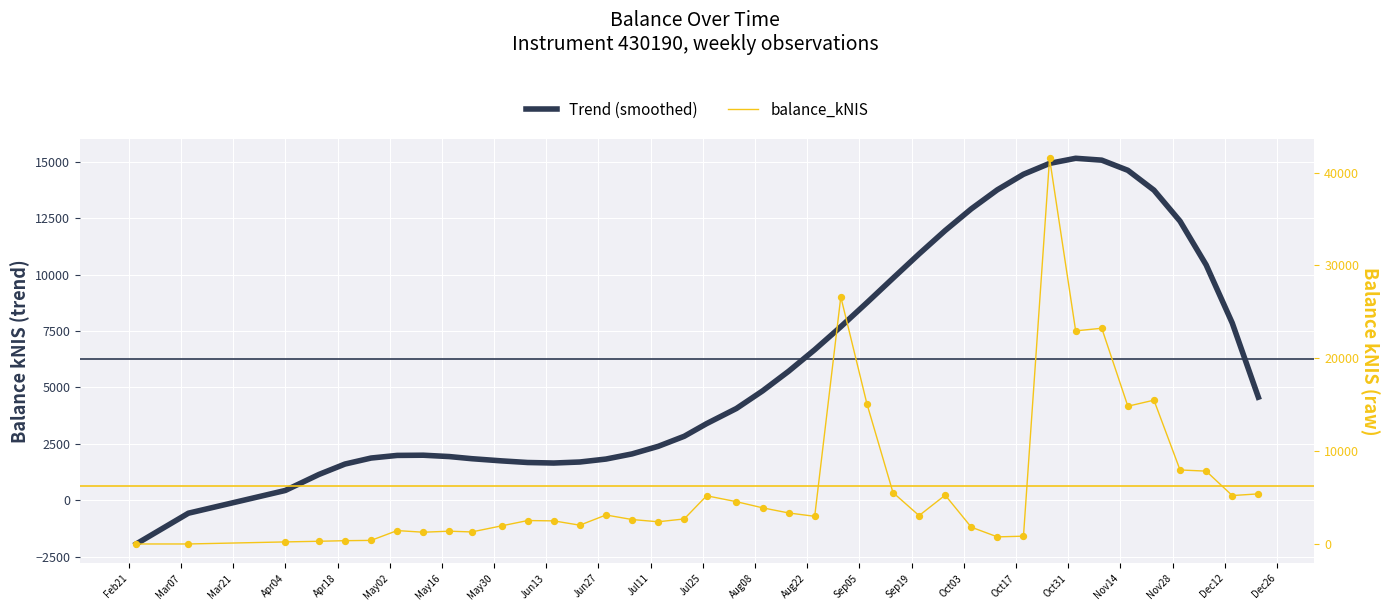

Which series has the largest total across all categories?

balance_kNIS